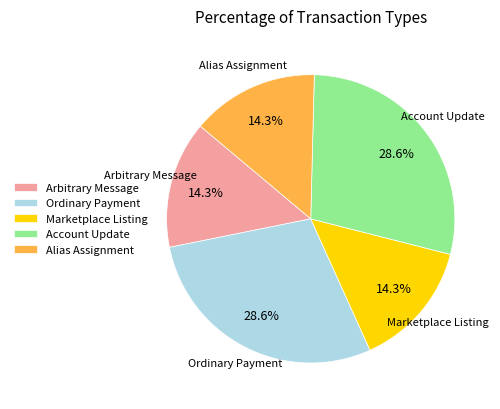

Which has a higher value, Ordinary Payment or Alias Assignment?

Ordinary Payment